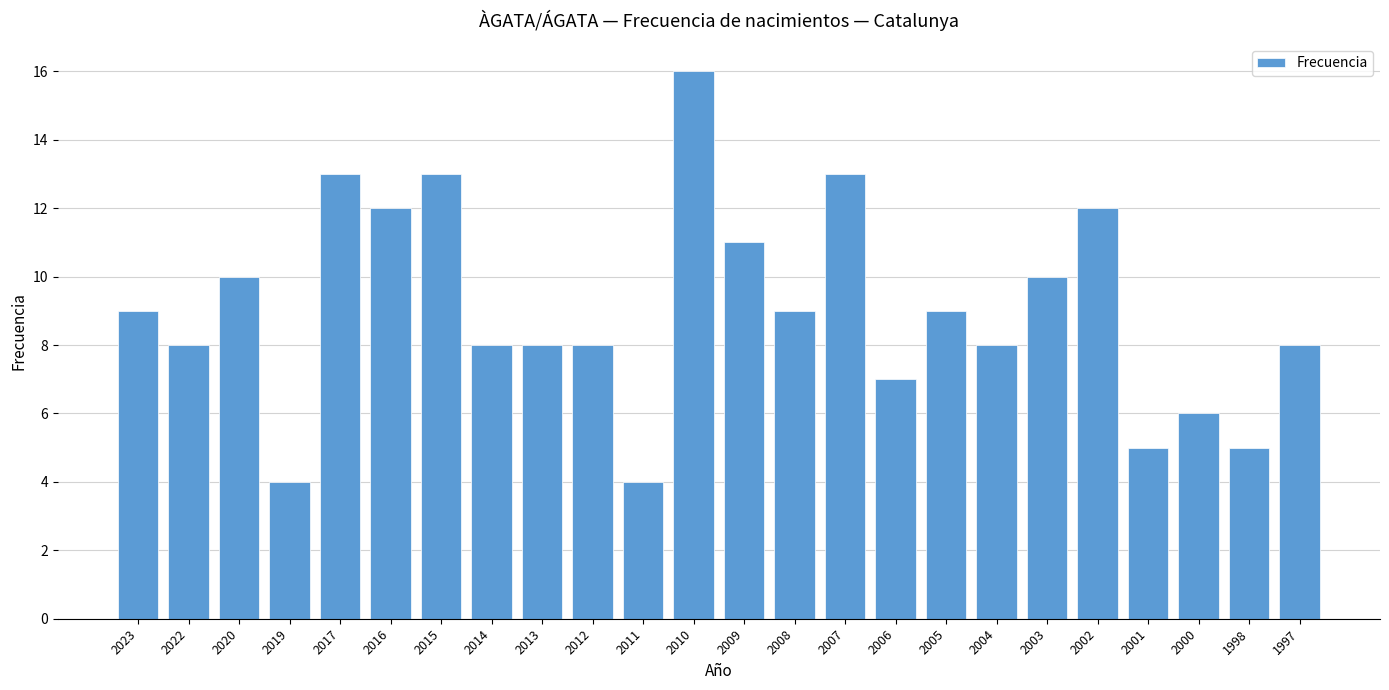

Which has a higher value, 2010 or 2009?

2010